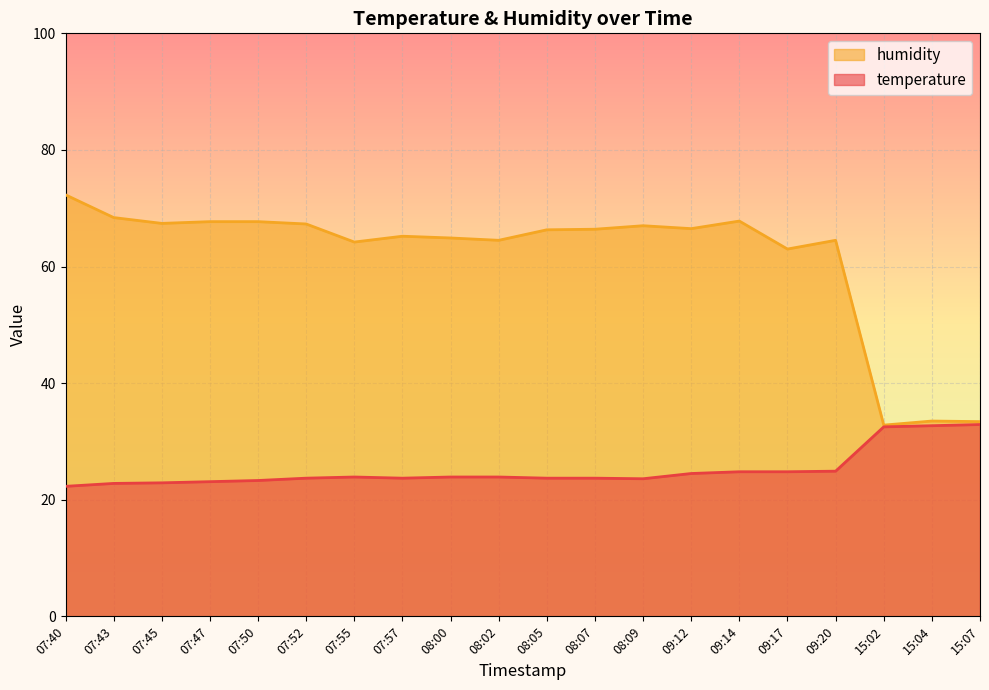

What value does the temperature series have at 09:12?

24.5